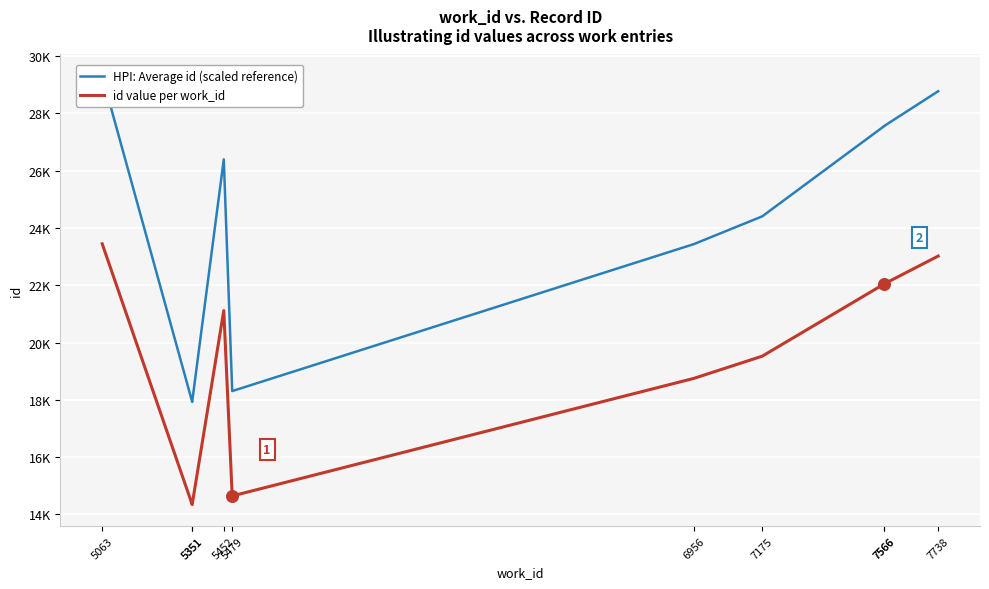

Which series contains the lowest Y value?

id value per work_id